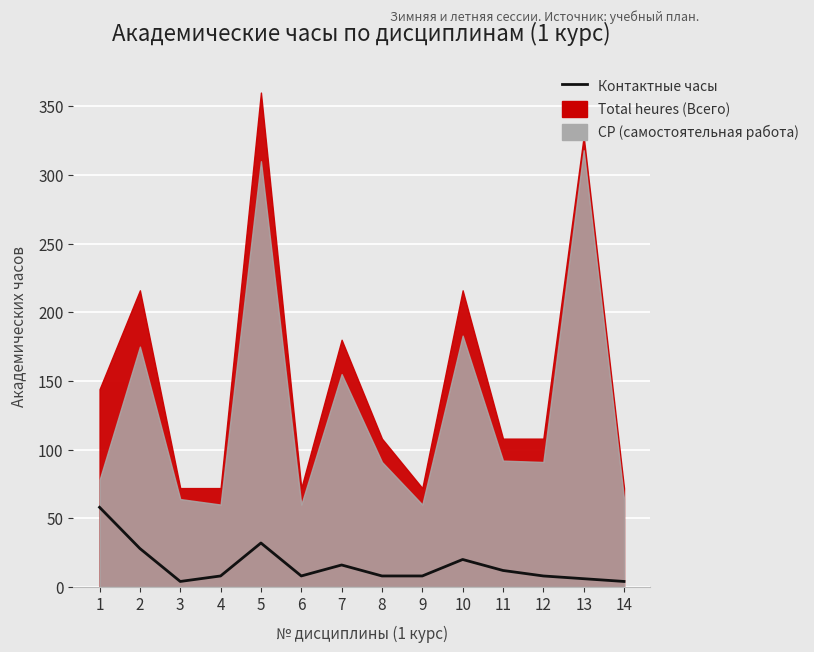

Between 6 and 2, which is larger?

2